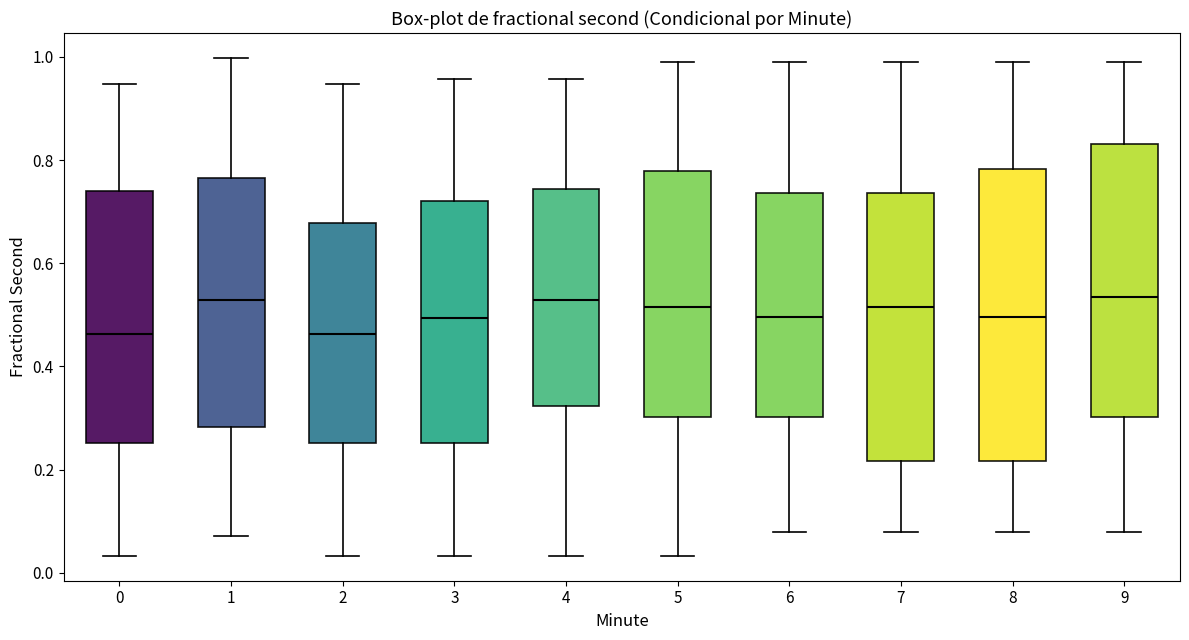

Comparing the boxes themselves (not the whiskers), which one is the tallest?

8